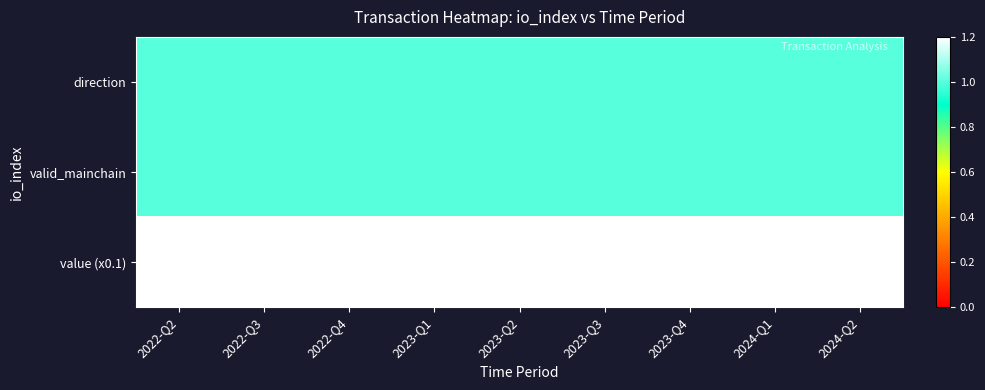

At which category does the chart reach its minimum across all series?

2022-Q2